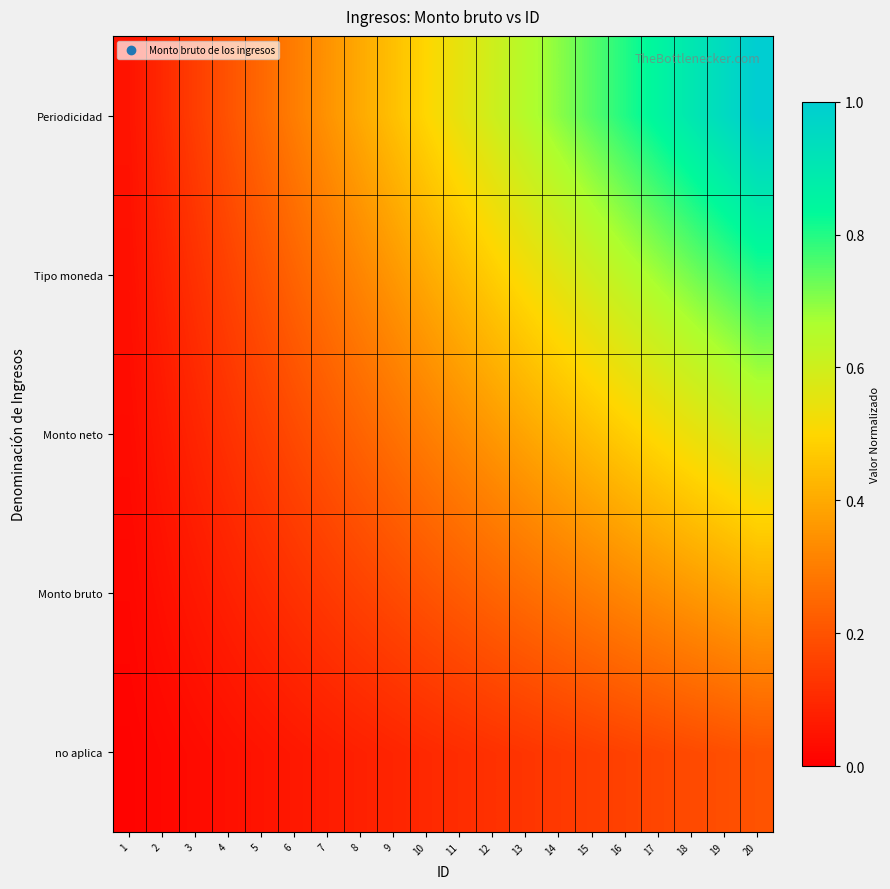

What is the difference between the highest and lowest values at 4?

0.2